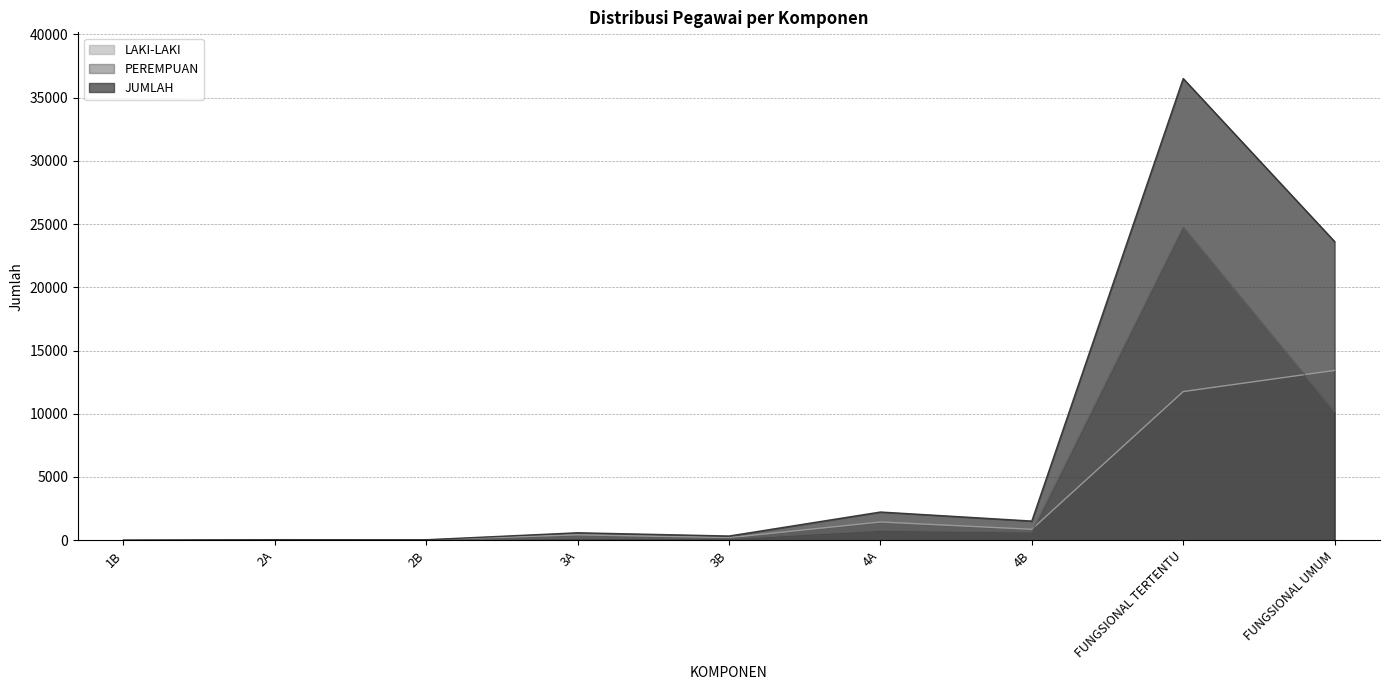

Where is the first local maximum for JUMLAH?

2A